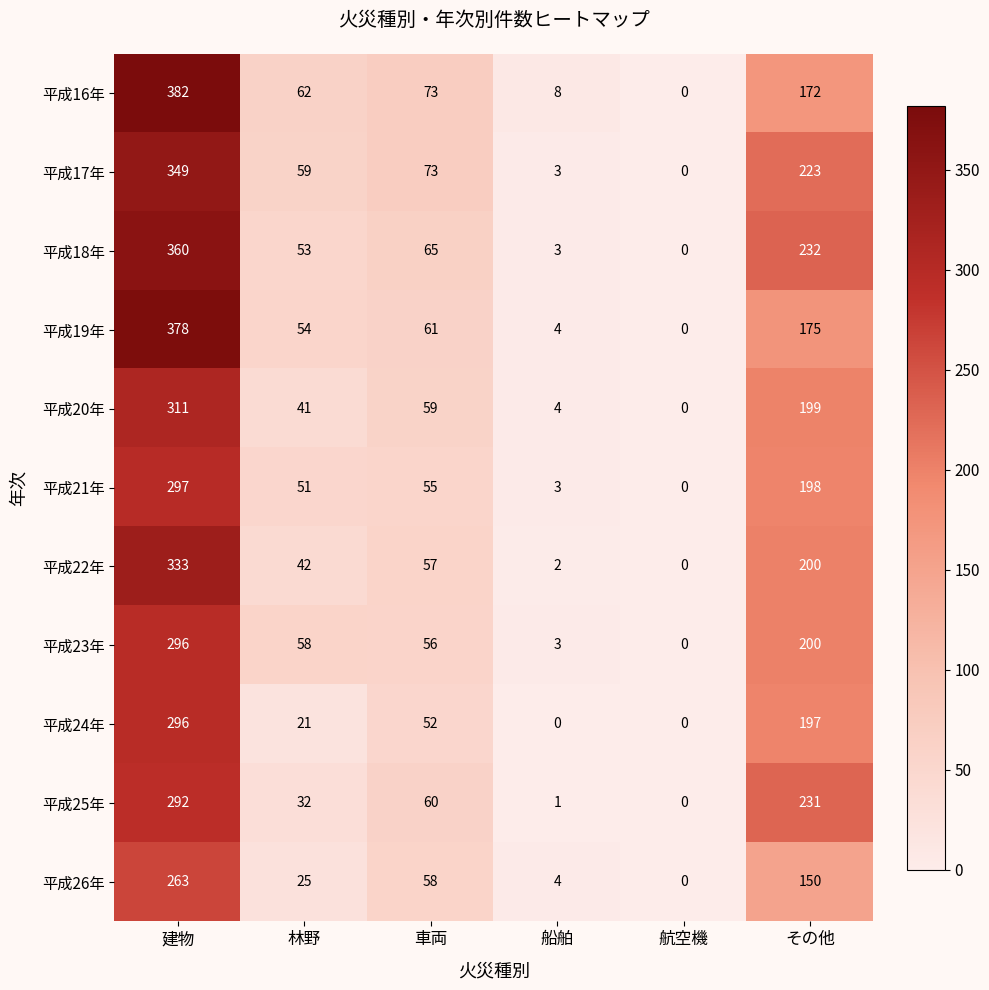

What is the total value across all series at 車両?

669